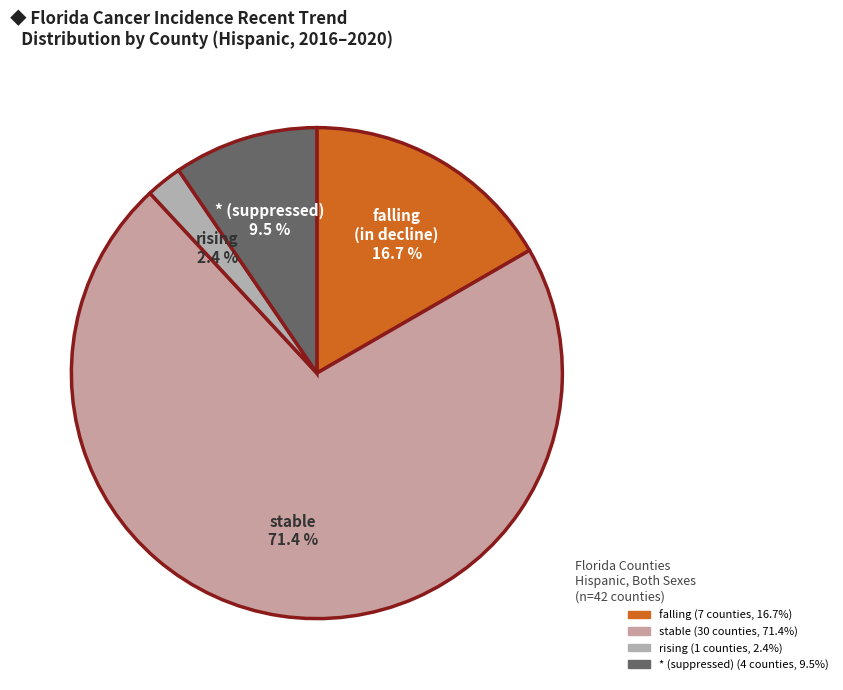

What percentage is the rising slice, to the nearest percent?

2%